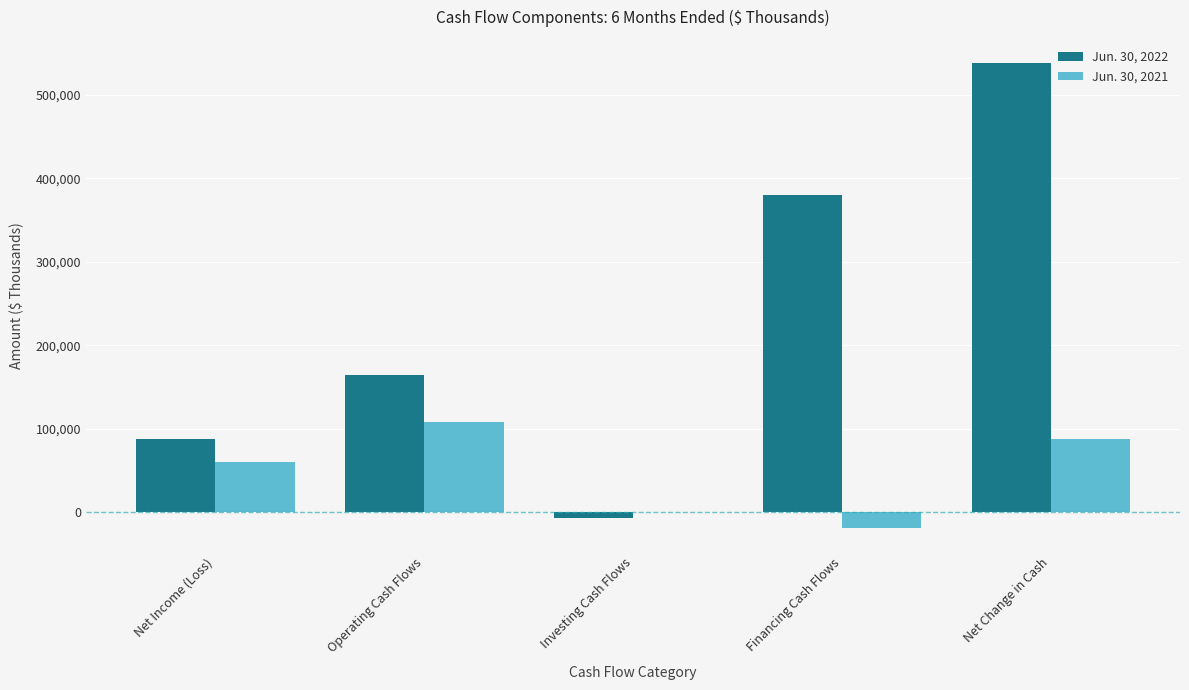

Reading right to left, extract all data points from this chart.

Jun. 30, 2022: Net Change in Cash=538030	Financing Cash Flows=379757	Investing Cash Flows=-6790	Operating Cash Flows=164711	Net Income (Loss)=88196
Jun. 30, 2021: Net Change in Cash=87602	Financing Cash Flows=-19421	Investing Cash Flows=-155	Operating Cash Flows=107715	Net Income (Loss)=59606